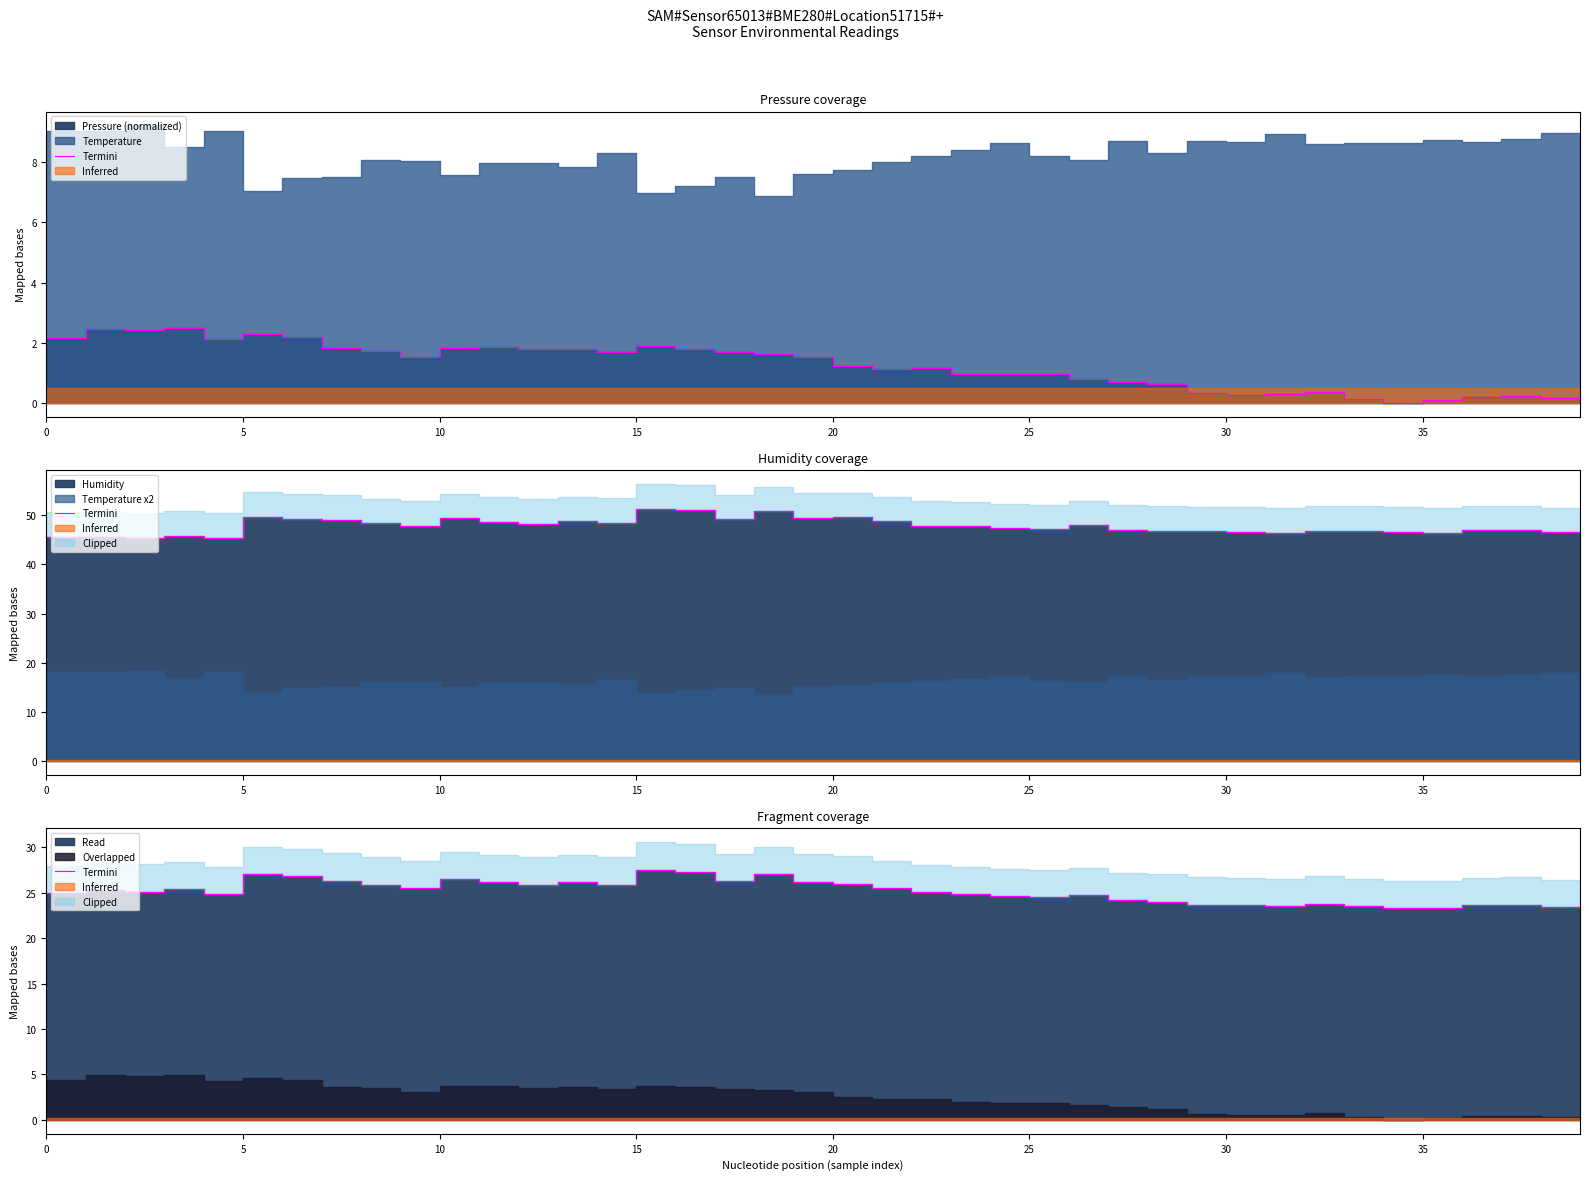

Between 20 and 19, which is larger?

19